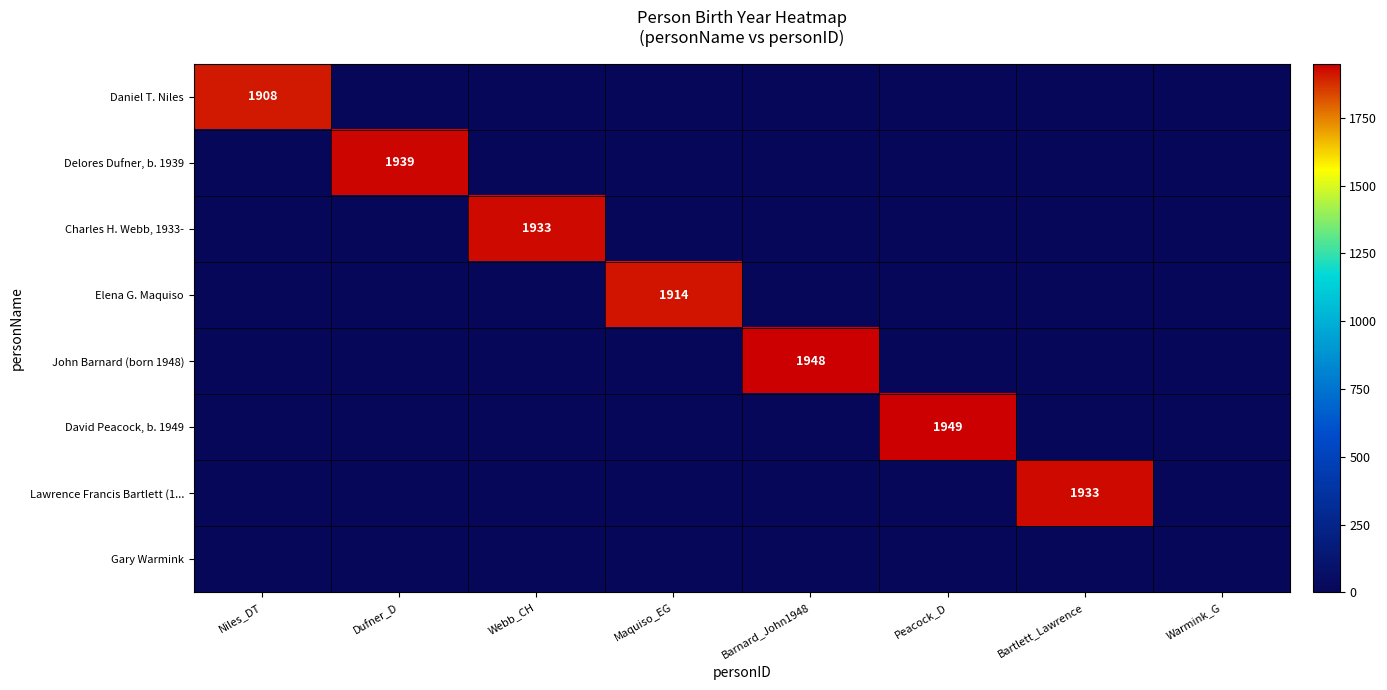

What is the difference between the maximum and second lowest values in the John Barnard (born 1948) series?

1948